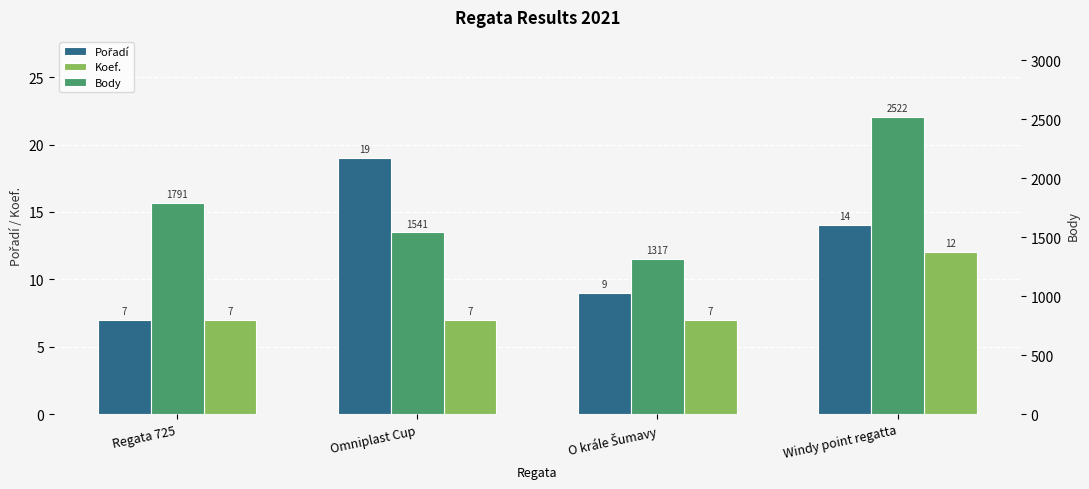

Which series has the widest spread of values?

Body